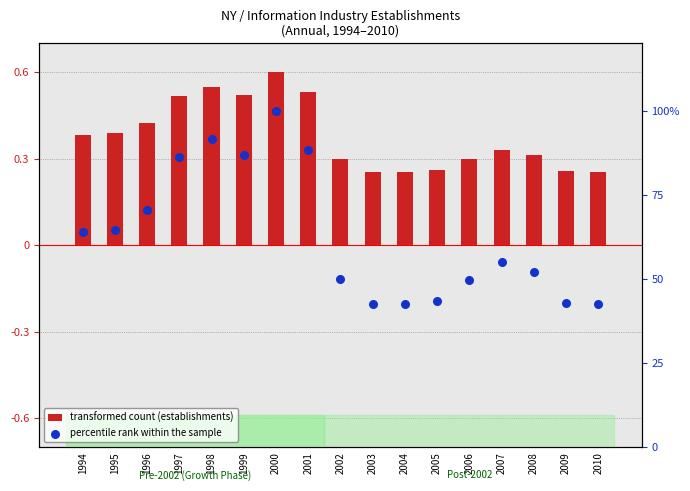

What are all the series names shown in the legend?

transformed count (establishments), percentile rank within the sample